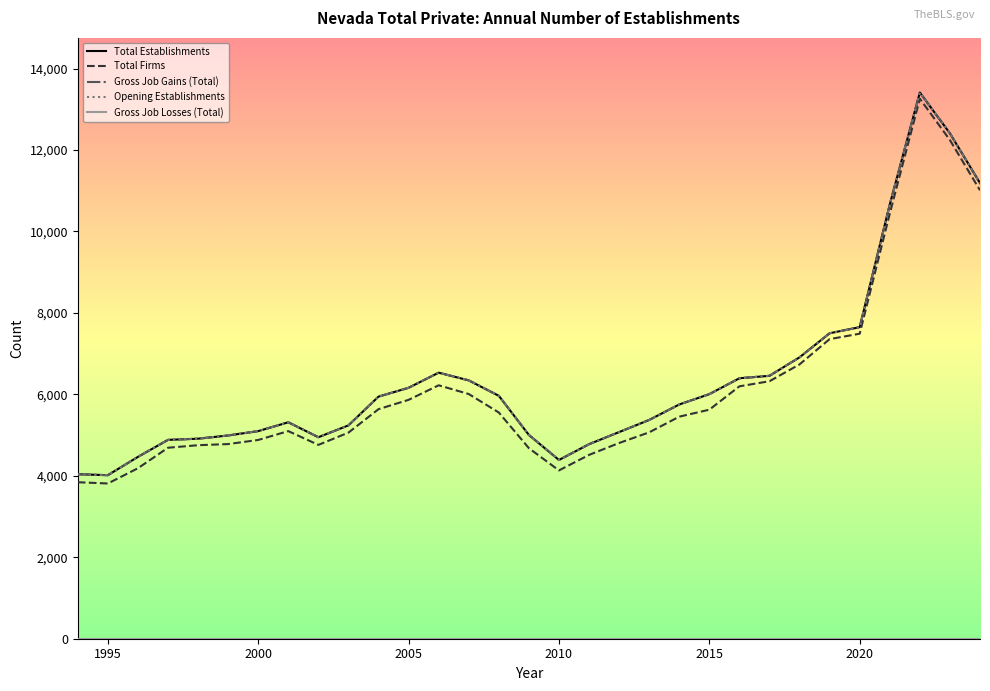

List the series in order of their peak value, lowest first.

Gross Job Losses (Total), Total Firms, Total Establishments, Gross Job Gains (Total), Opening Establishments